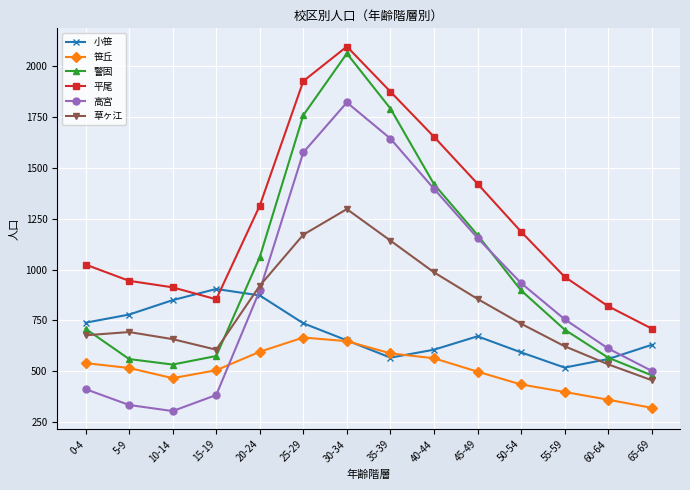

Where do 草ヶ江 and 小笹 first cross each other?

15-19 and 20-24